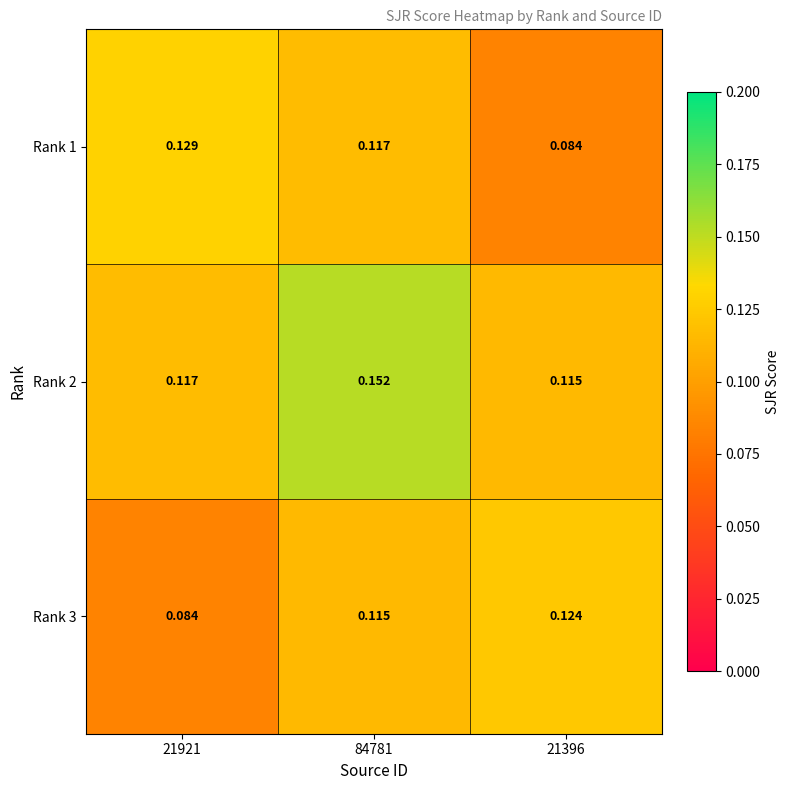

Is the value of Rank 3 at 21396 greater than the value of Rank 1 at 21396?

Yes